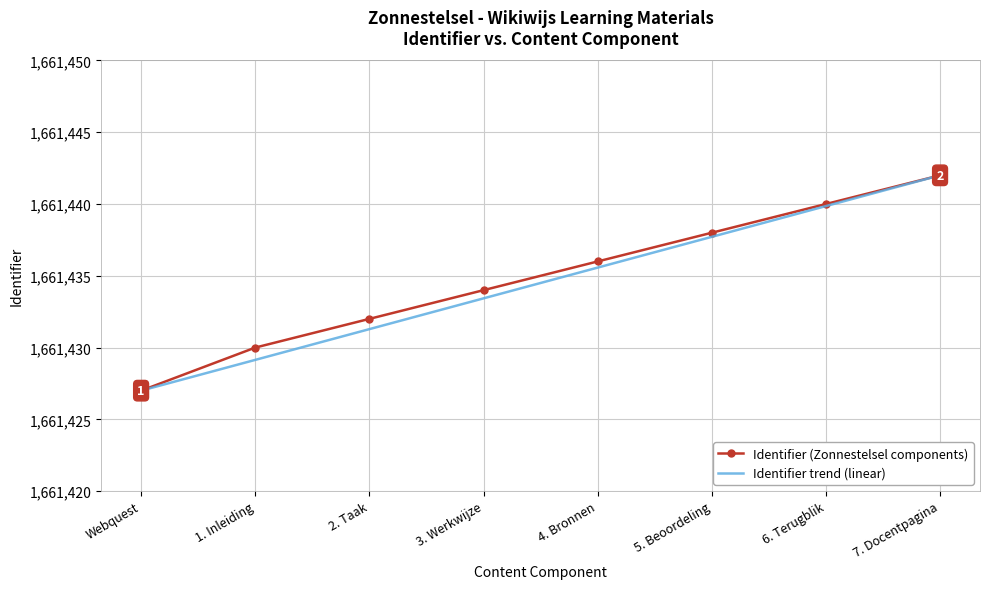

What is the sum of the Identifier (Zonnestelsel components) values at 2. Taak and 6. Terugblik?

3322872.0